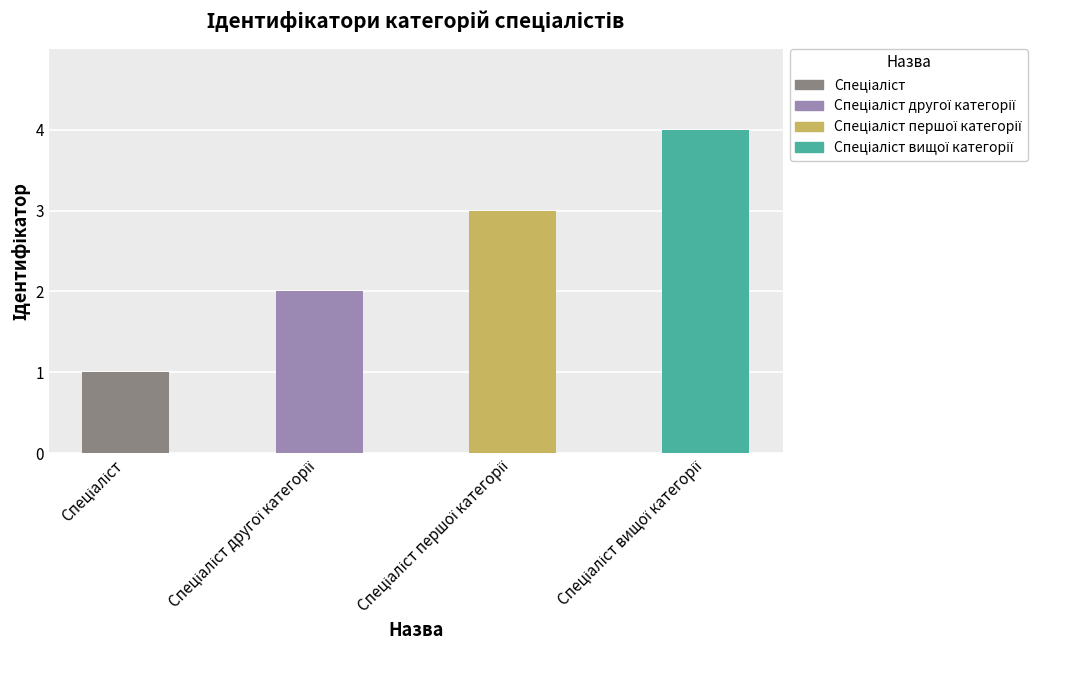

What is the change in value from Спеціаліст to Спеціаліст вищої категорії?

+3